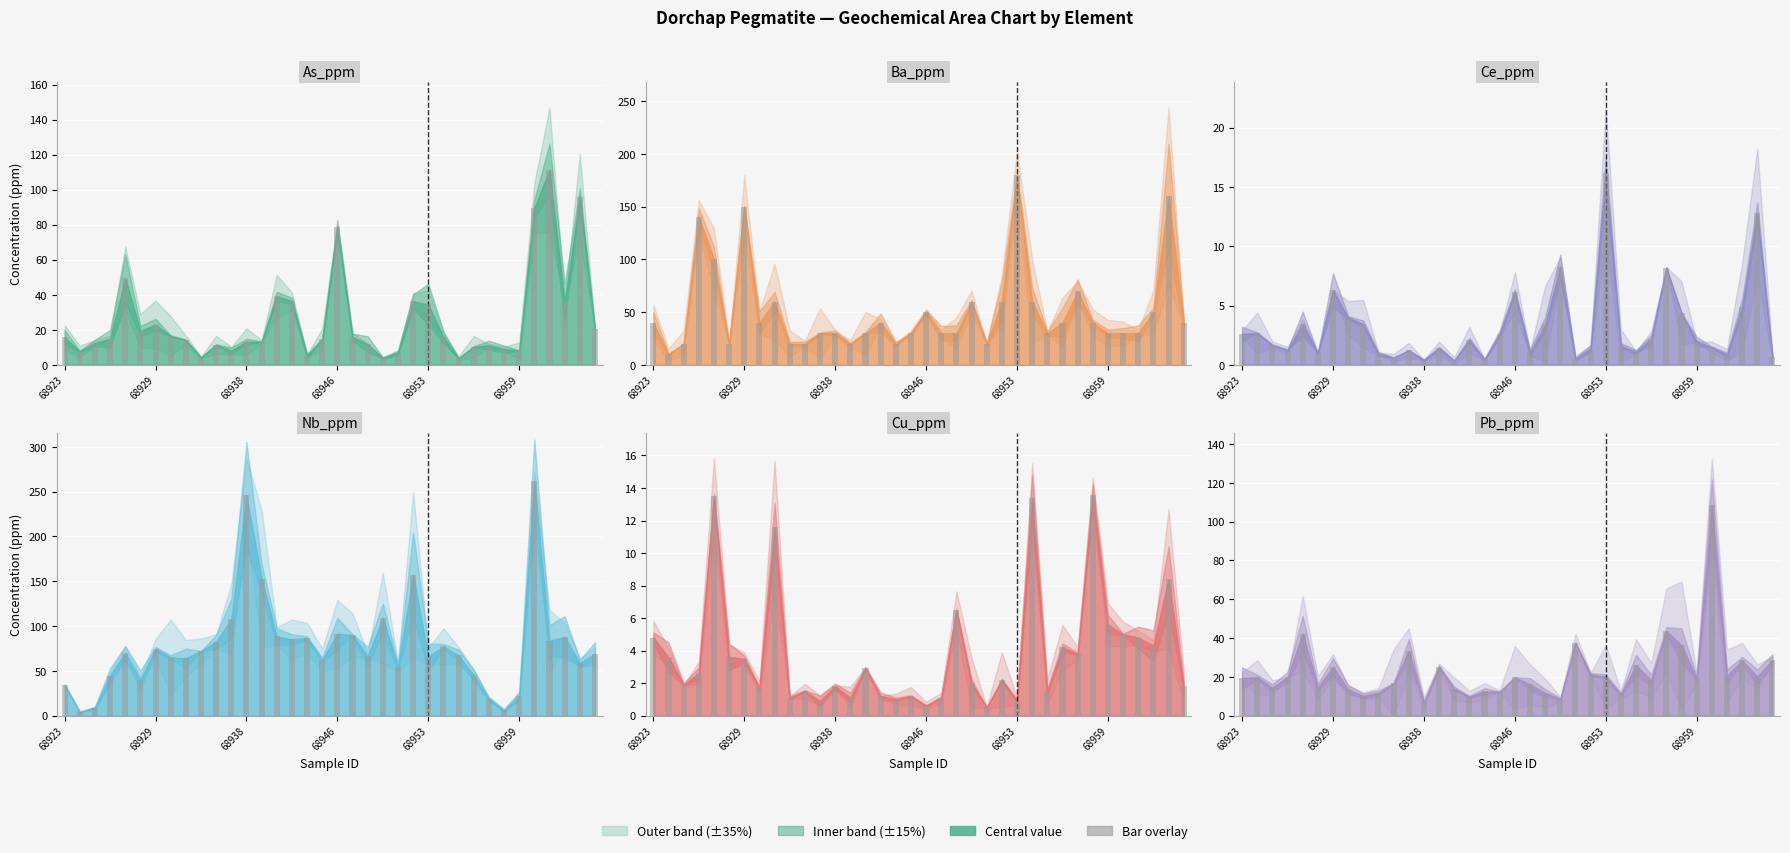

Is it true that Pb_ppm equals 11.6 at 68948?

True